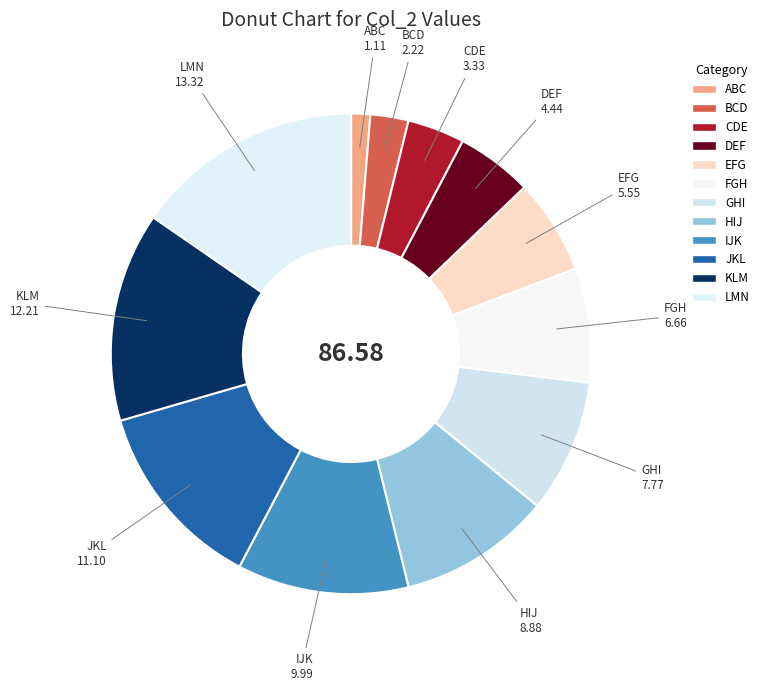

What is the change in value from BCD to FGH?

+4.4